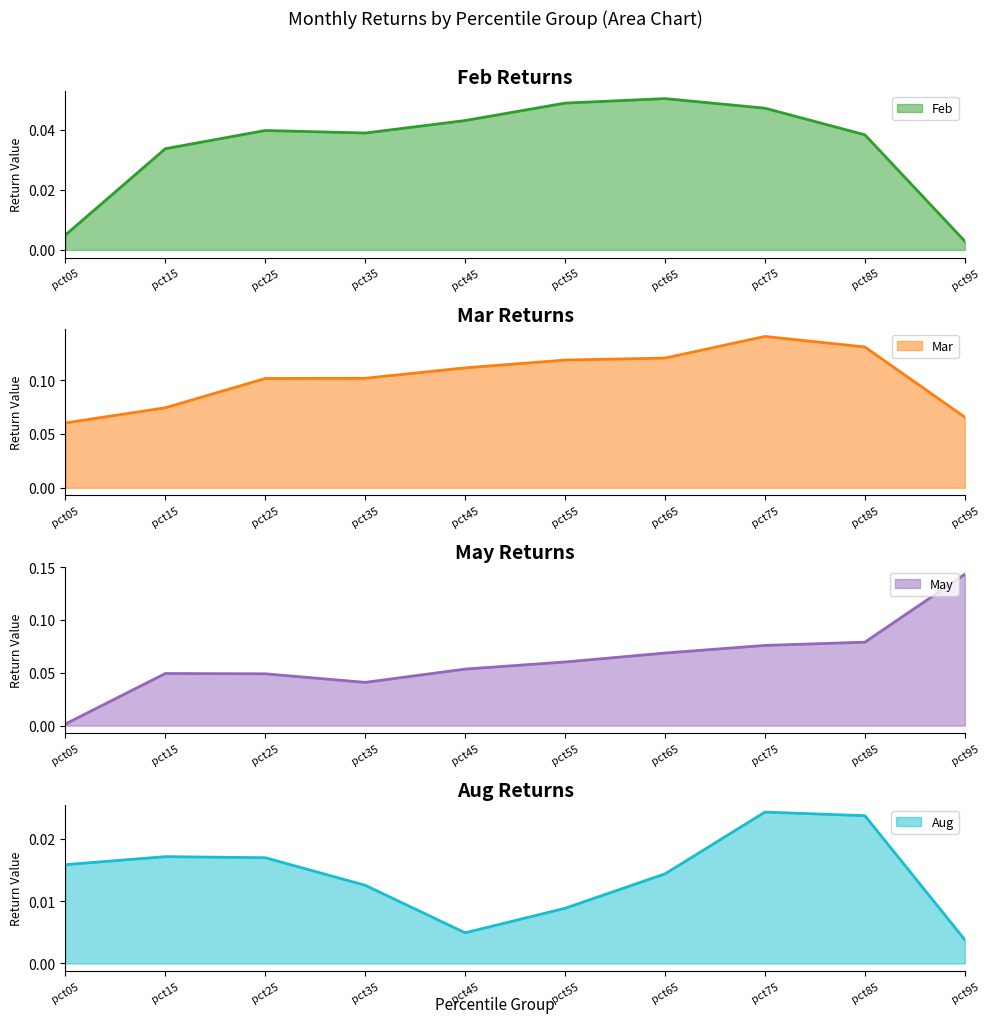

Which series has the largest range (max minus min)?

May